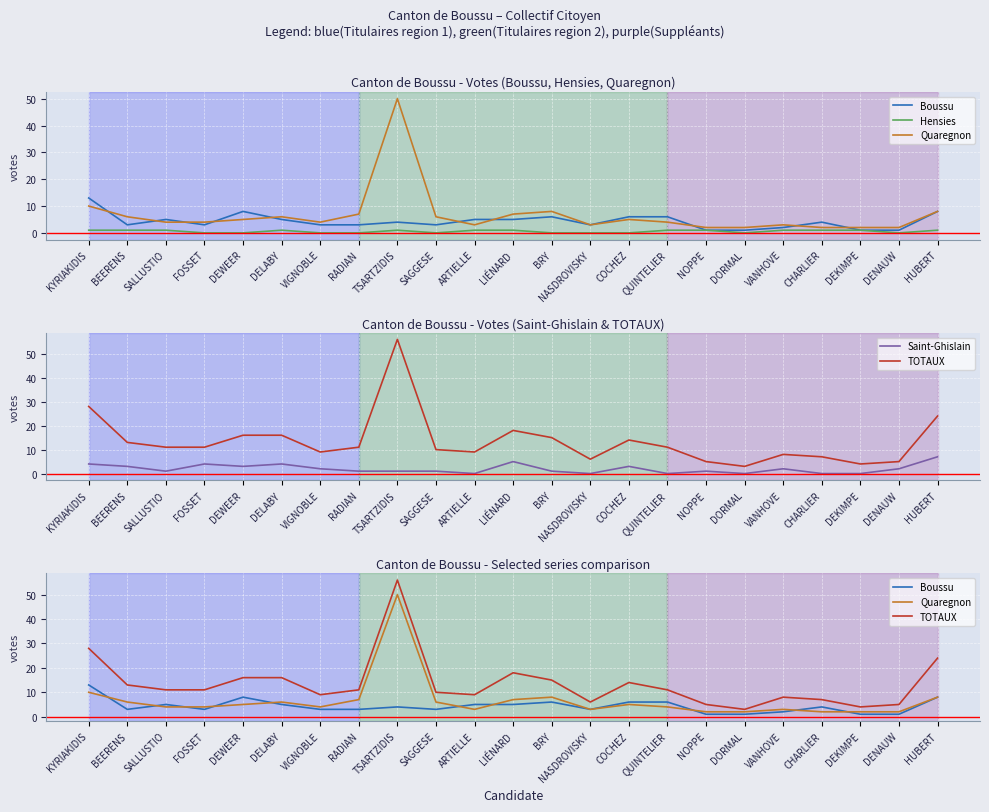

At which category does the chart reach its minimum across all series?

FOSSET